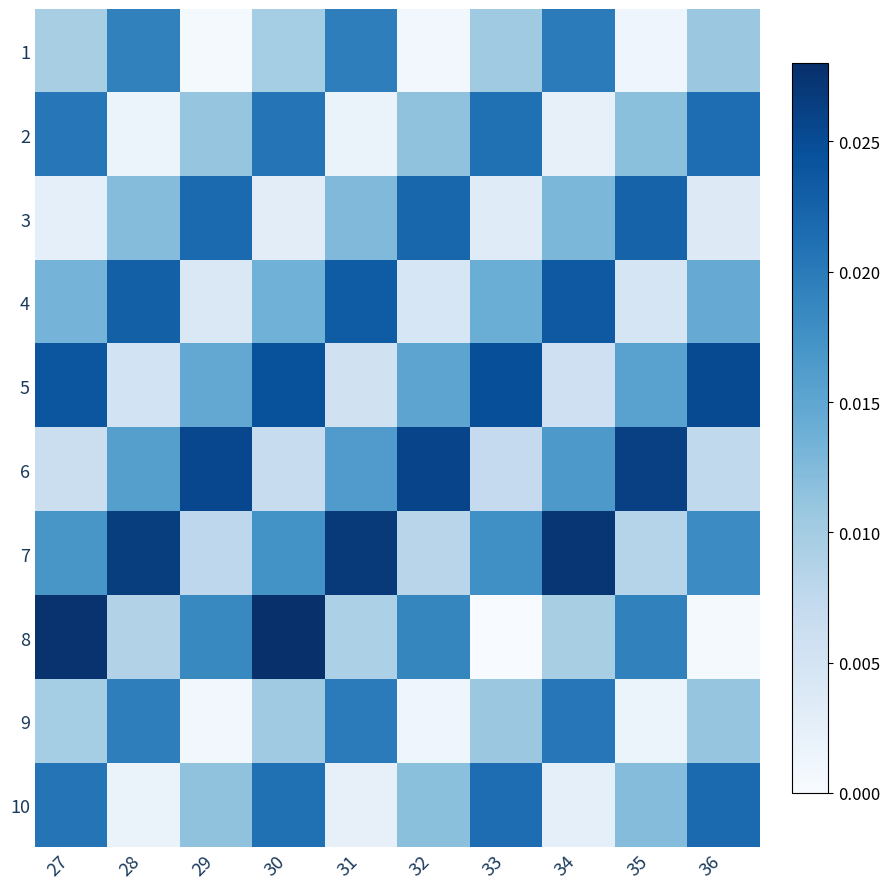

At which category is the sum across all series the highest?

30